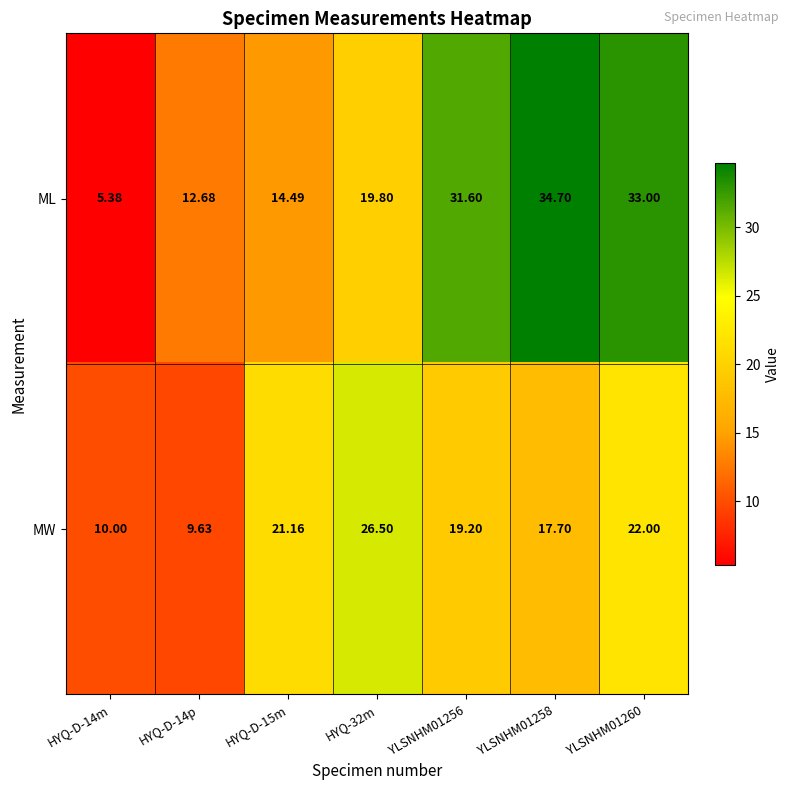

Which series has the largest range (max minus min)?

ML